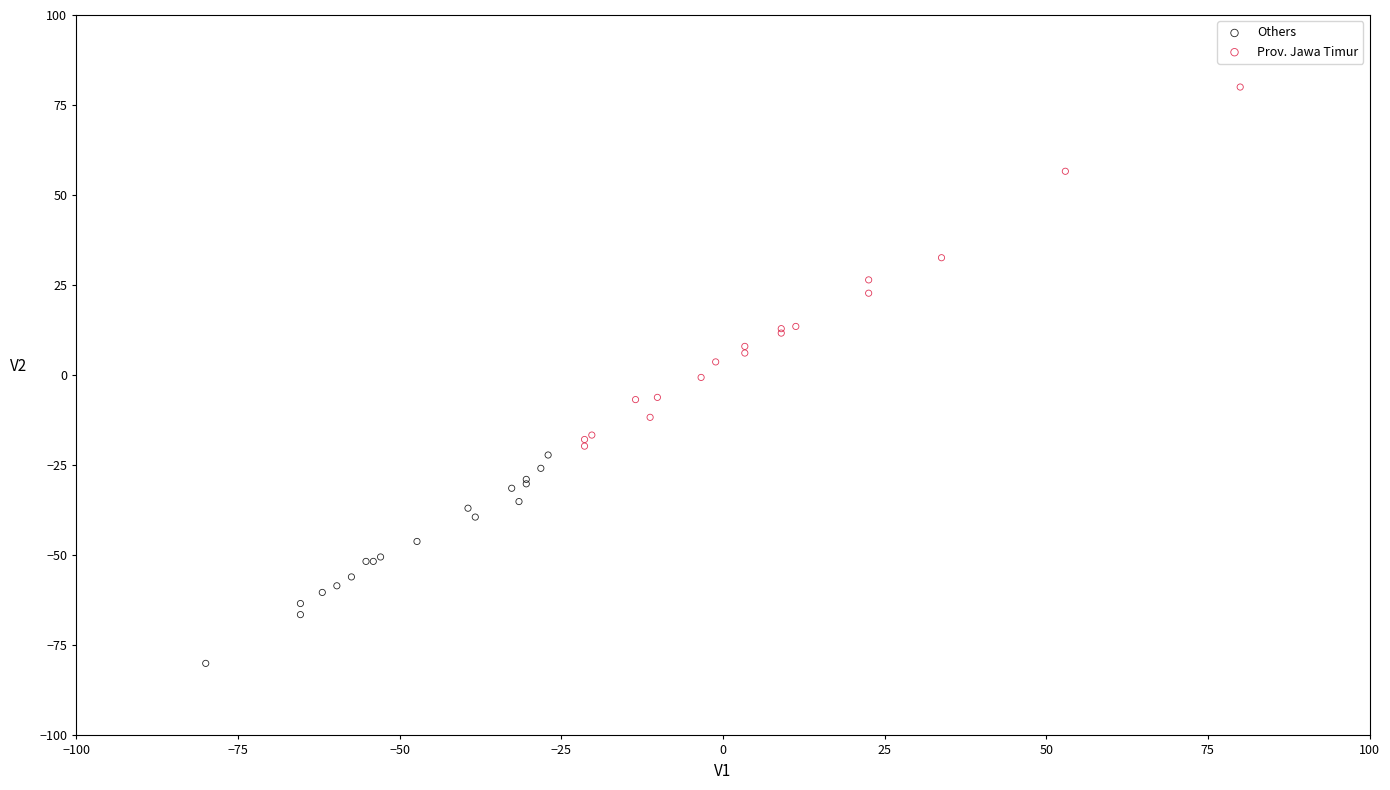

Which series has the widest spread of Y values?

Prov. Jawa Timur